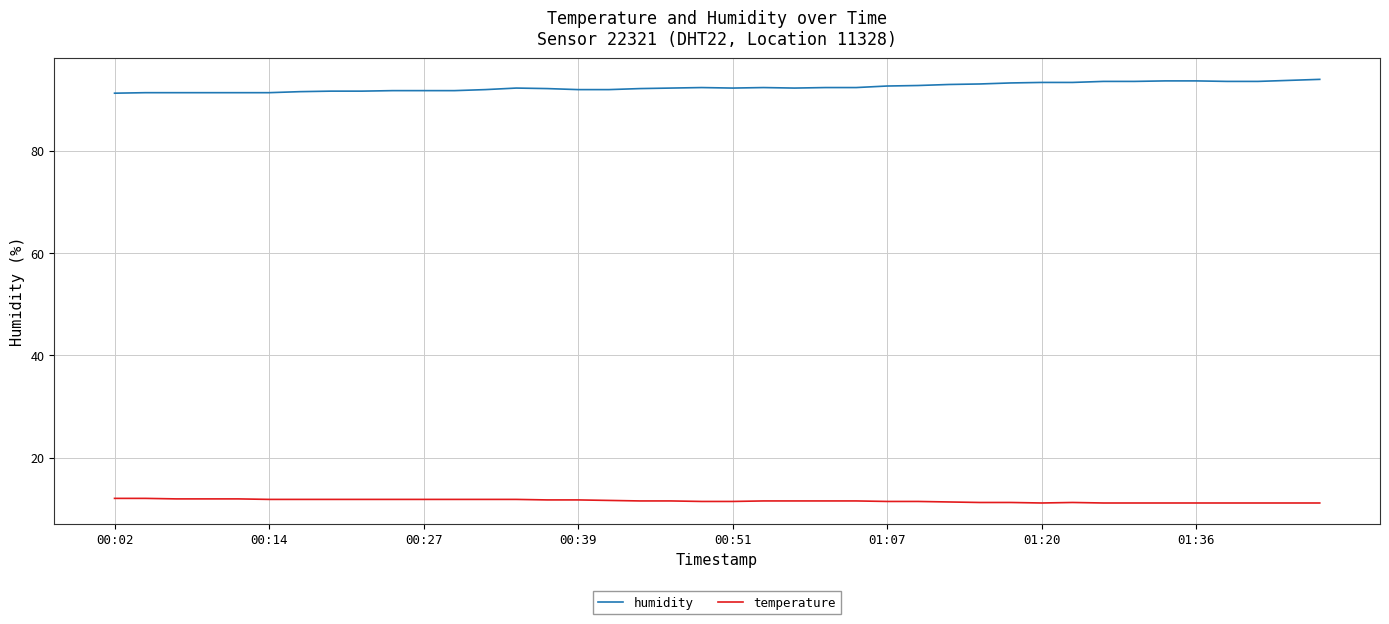

True or false: temperature and humidity intersect in this chart.

False